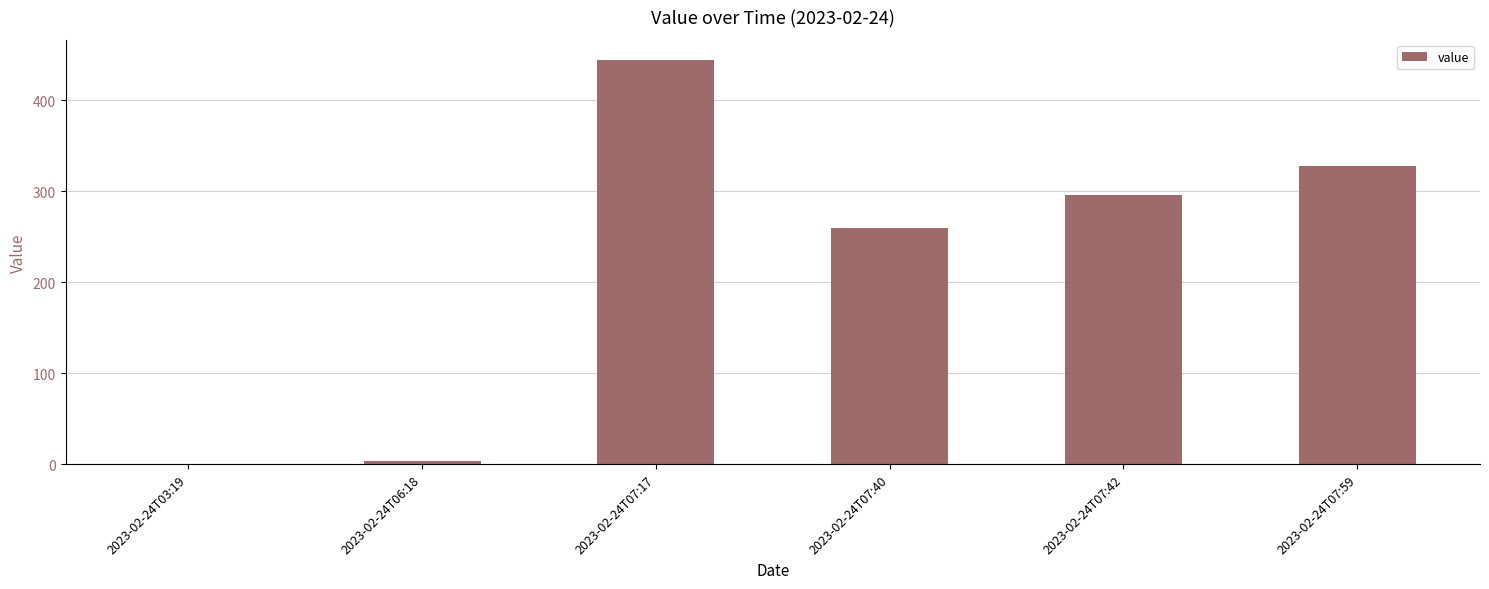

True or false: the data shows -141 at 2023-02-24T03:19.

False